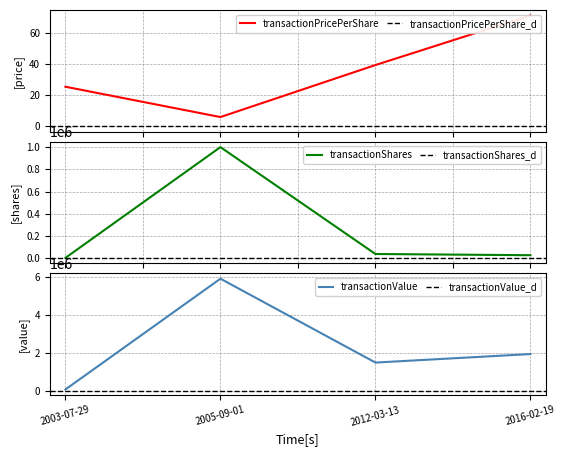

How many lines are shown in the chart?

3